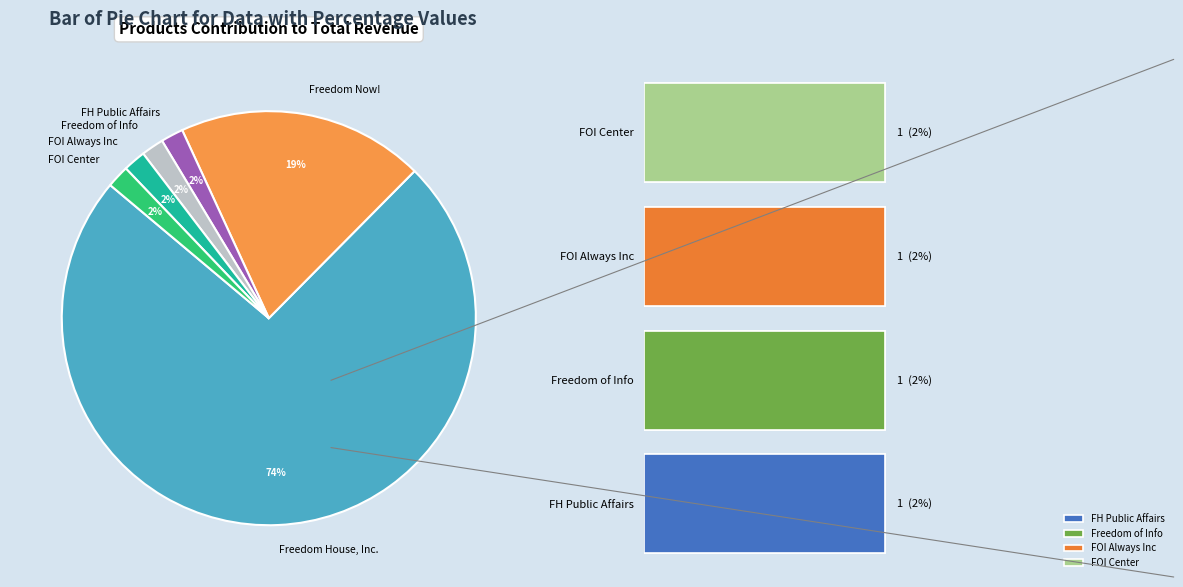

What percentage is the Freedom of Information Always Inc slice, to the nearest percent?

2%